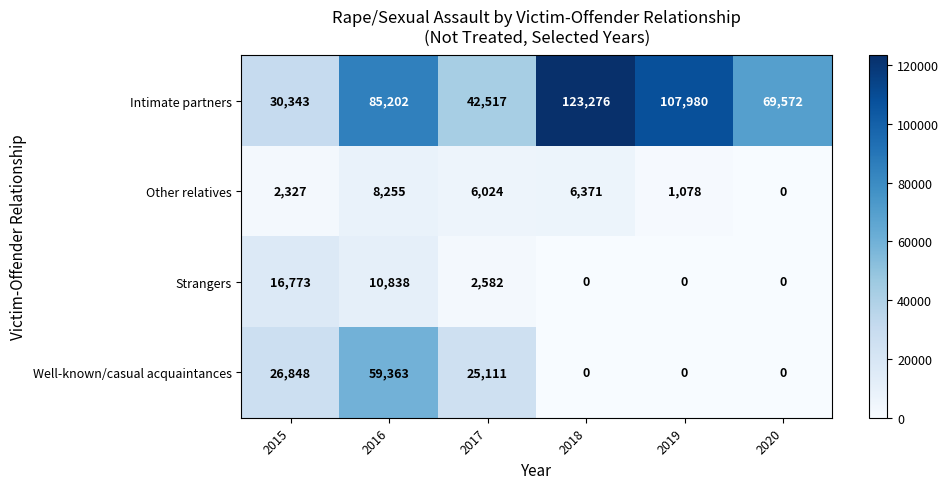

Which series changed the most between 2016 and 2020?

Well-known/casual acquaintances